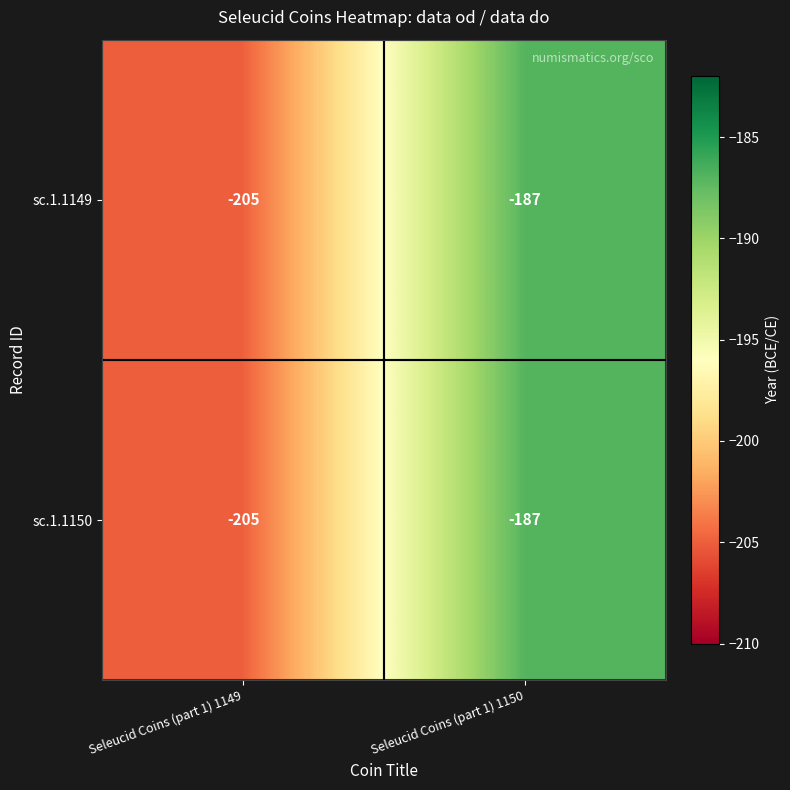

At which category is the sum across all series the highest?

Seleucid Coins (part 1) 1150